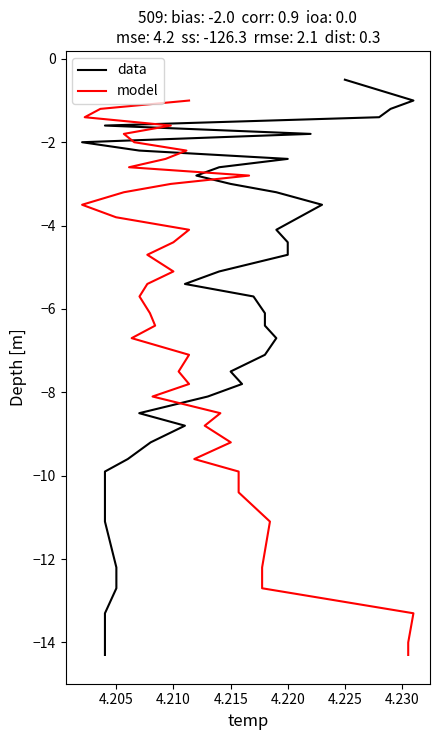

What is the greatest value displayed?

-0.5